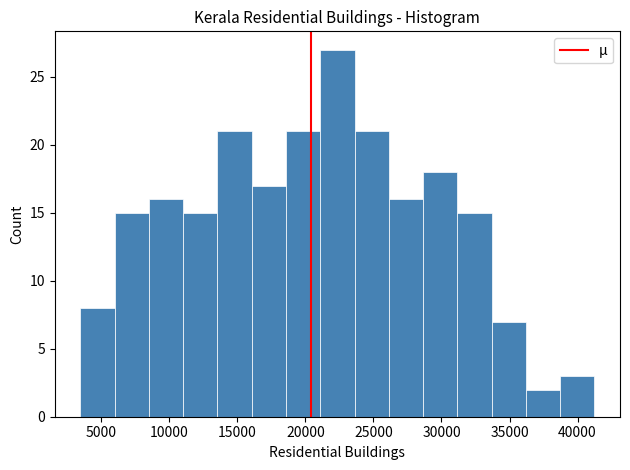

What is the height of the bar covering 16000 to 18500 on the x-axis? Neither the bar edges nor the heights are printed on the chart, so give them approximately, as read against the axes.

17